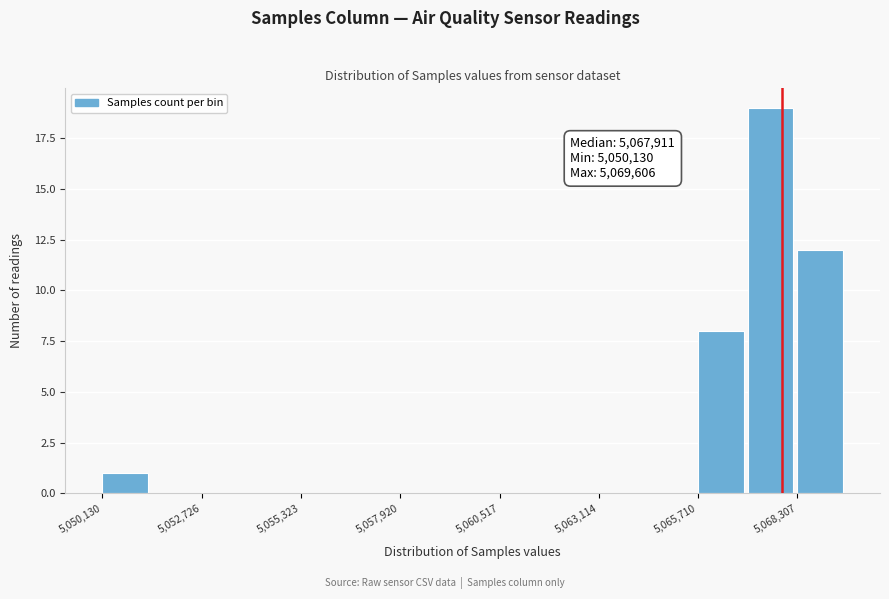

Around what value on the x-axis is the tallest bar? Give the approximate position of its centre, as read against the axis.

5067500